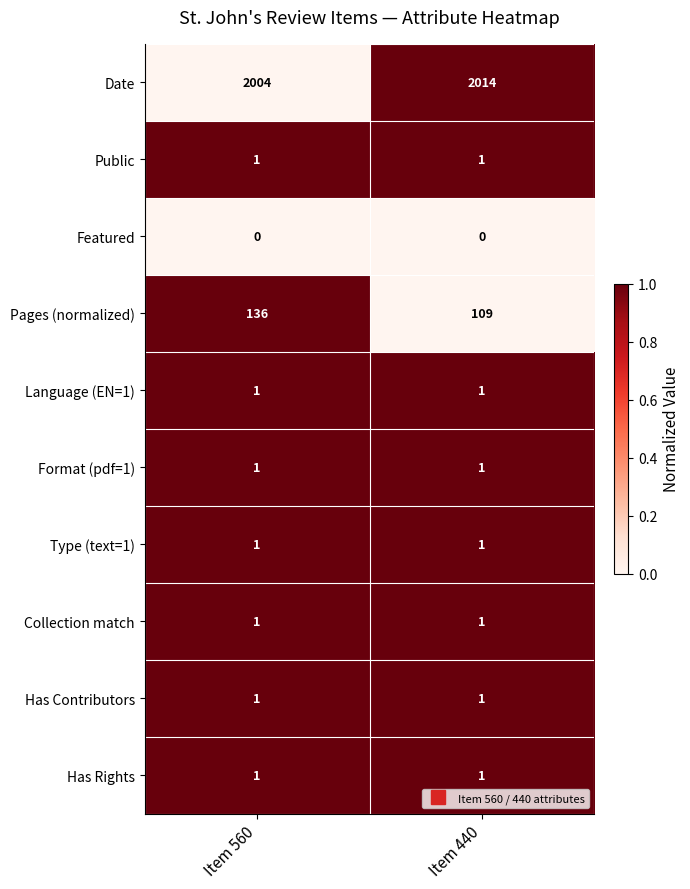

Reading left to right, transcribe all the data shown in this chart.

Date: Item 560=2004	Item 440=2014
Public: Item 560=1	Item 440=1
Featured: Item 560=0	Item 440=0
Pages (normalized): Item 560=136	Item 440=109
Language (EN=1): Item 560=1	Item 440=1
Format (pdf=1): Item 560=1	Item 440=1
Type (text=1): Item 560=1	Item 440=1
Collection match: Item 560=1	Item 440=1
Has Contributors: Item 560=1	Item 440=1
Has Rights: Item 560=1	Item 440=1